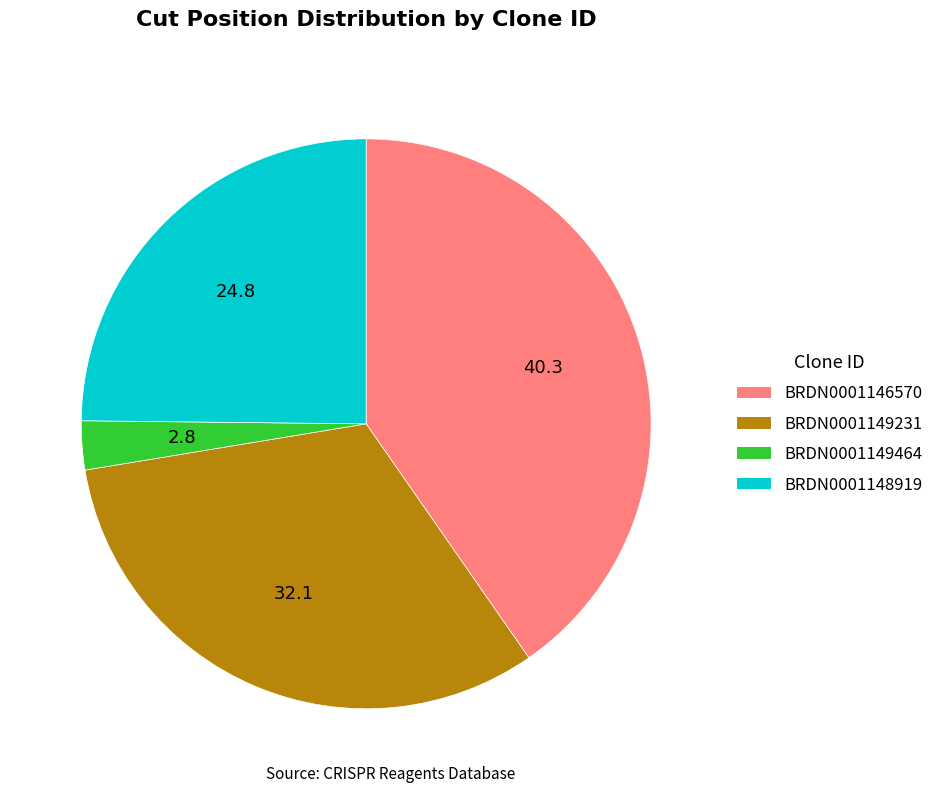

Rank the categories by value from highest to lowest.

BRDN0001146570, BRDN0001149231, BRDN0001148919, BRDN0001149464